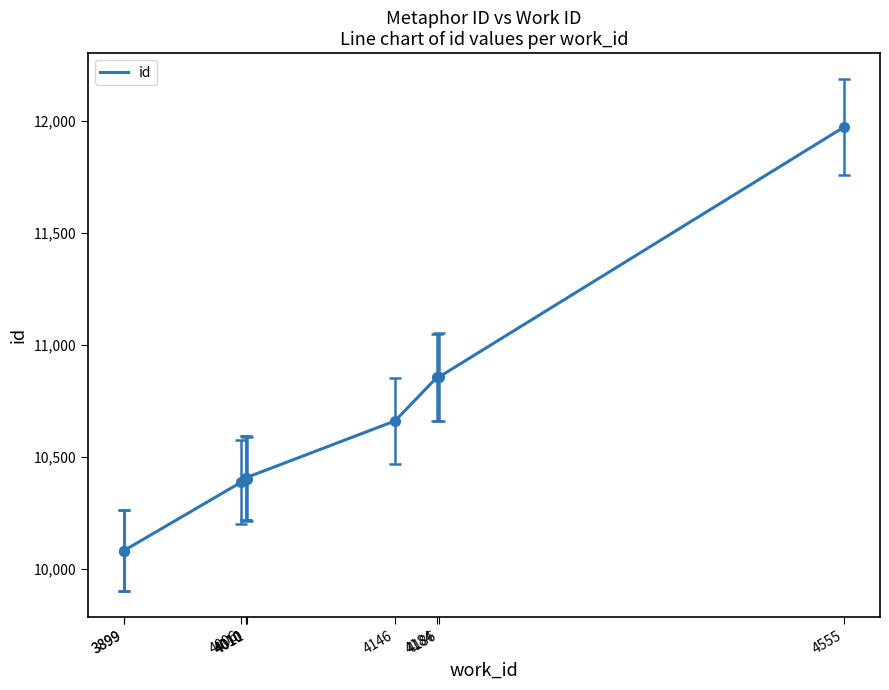

Between 4555 and 3899, which is larger?

4555